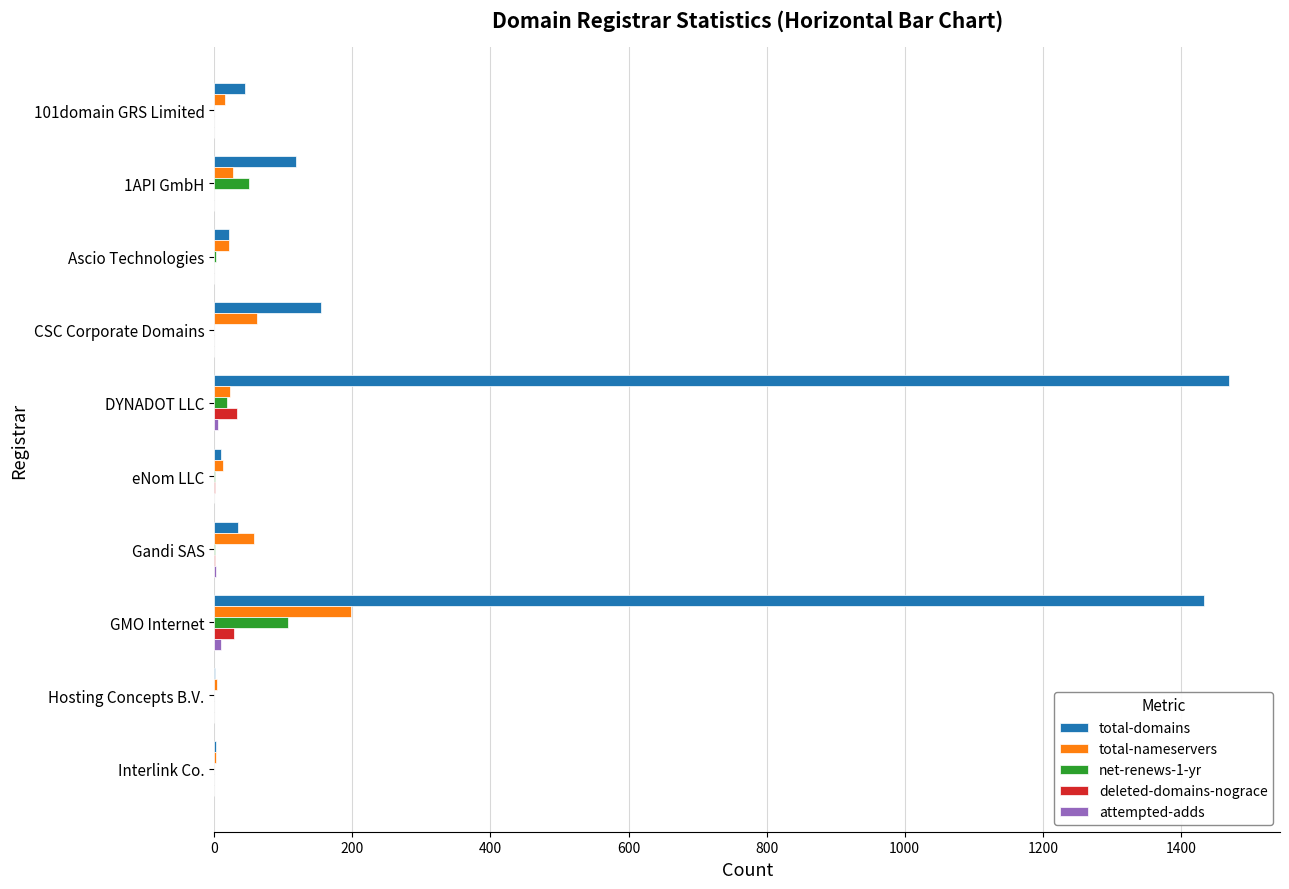

How many data points does each series have?

10